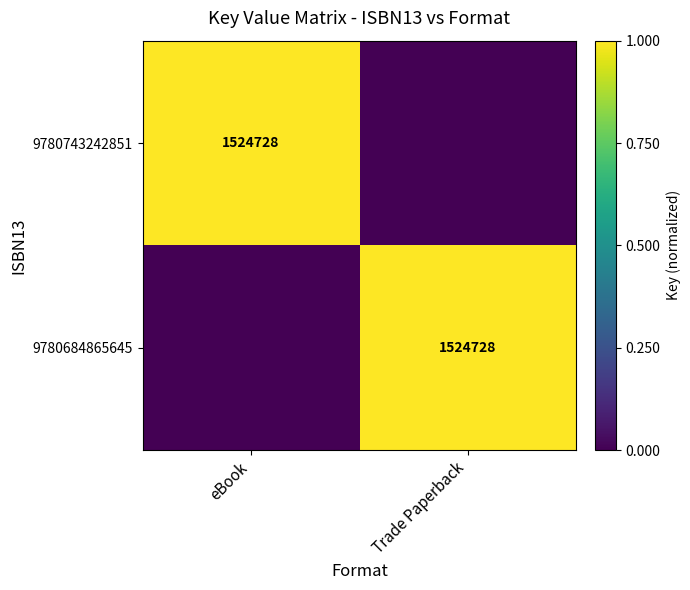

The 9780743242851 series shows 2 at eBook. True or false?

False